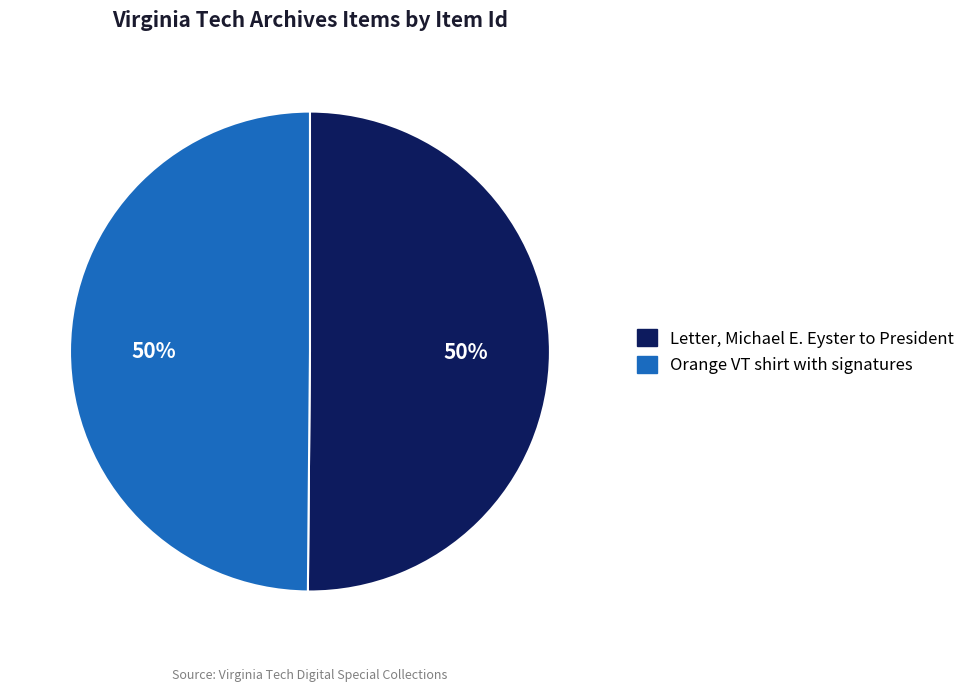

True or false: Letter, Michael E. Eyster to President accounts for 42% of the total.

False